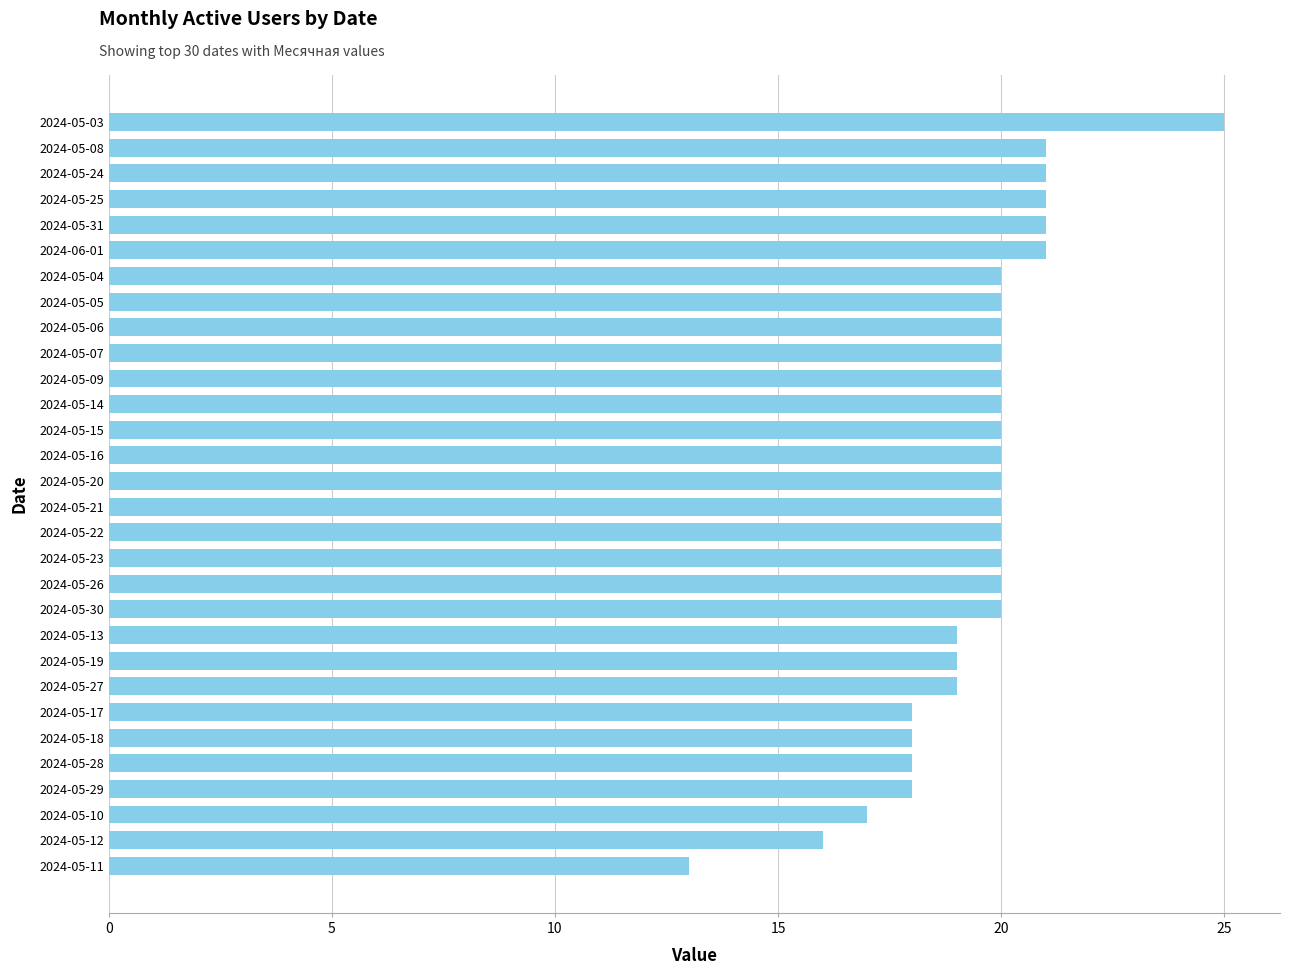

Reading top to bottom, extract all data points from this chart.

25	21	21	21	21	21	20	20	20	20	20	20	20	20	20	20	20	20	20	20	19	19	19	18	18	18	18	17	16	13